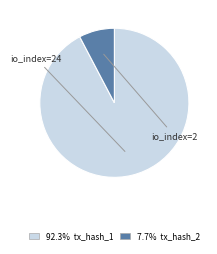

Is there a majority slice in this chart?

Yes